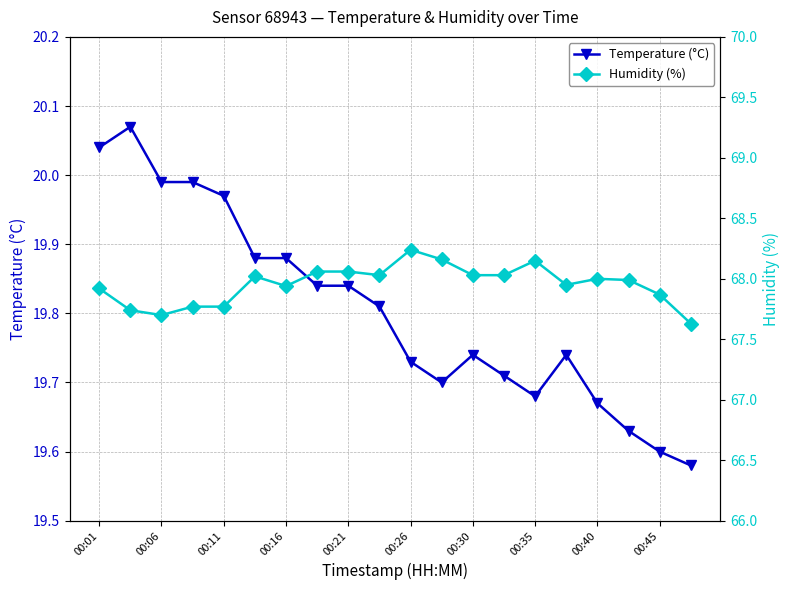

True or false: Temperature (°C) has more than 0 points higher than both neighbors.

True